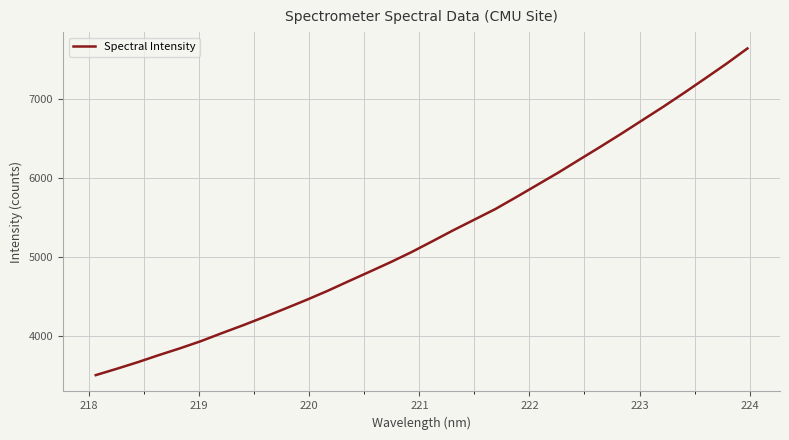

What is the minimum value shown in the chart?

3511.3